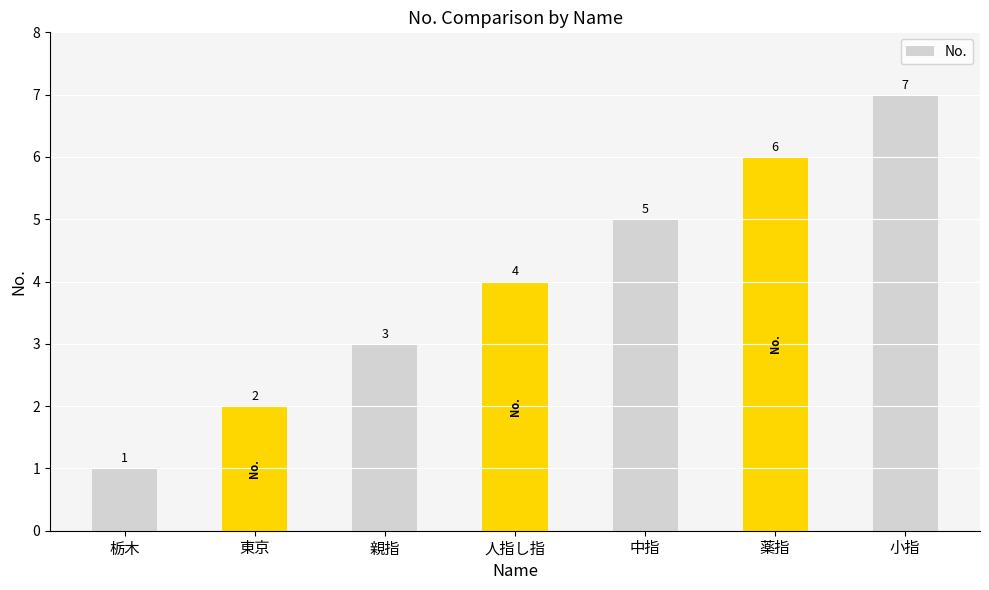

Is it true that the value at 小指 is 12?

False